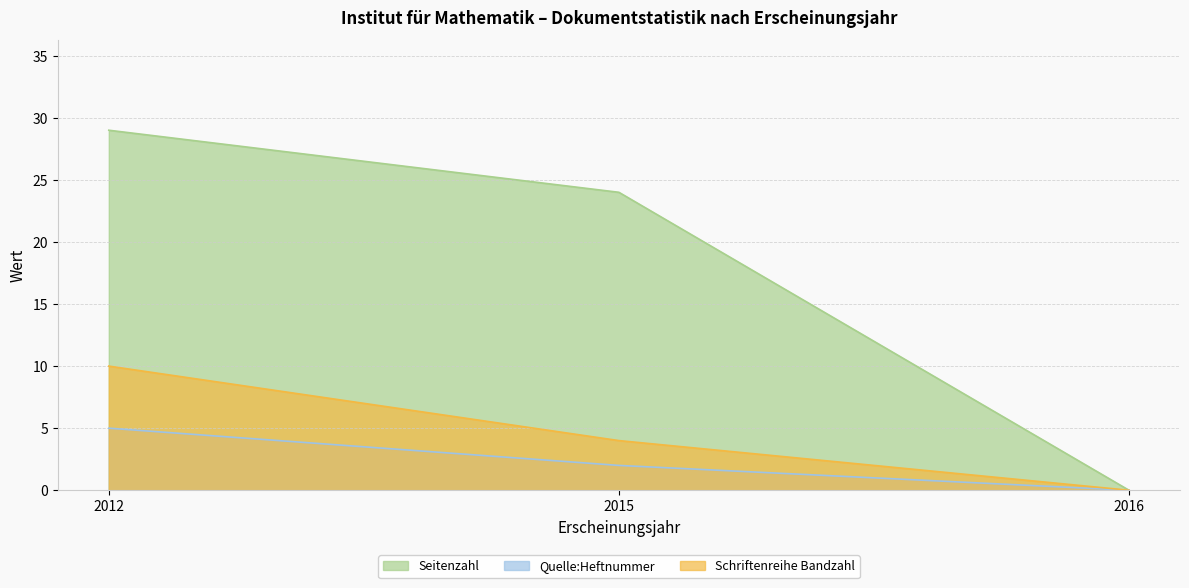

The Quelle:Heftnummer series shows 2 at 2015. True or false?

True